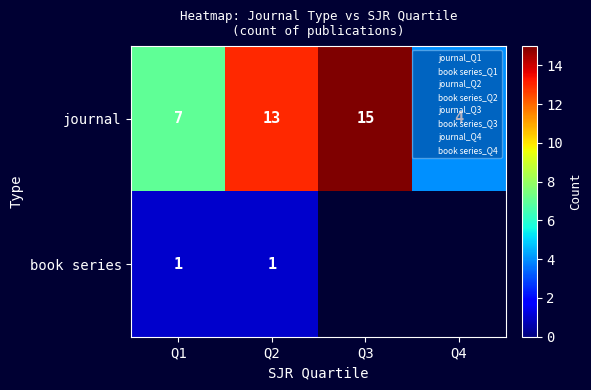

What value does the journal series have at Q1?

7.0